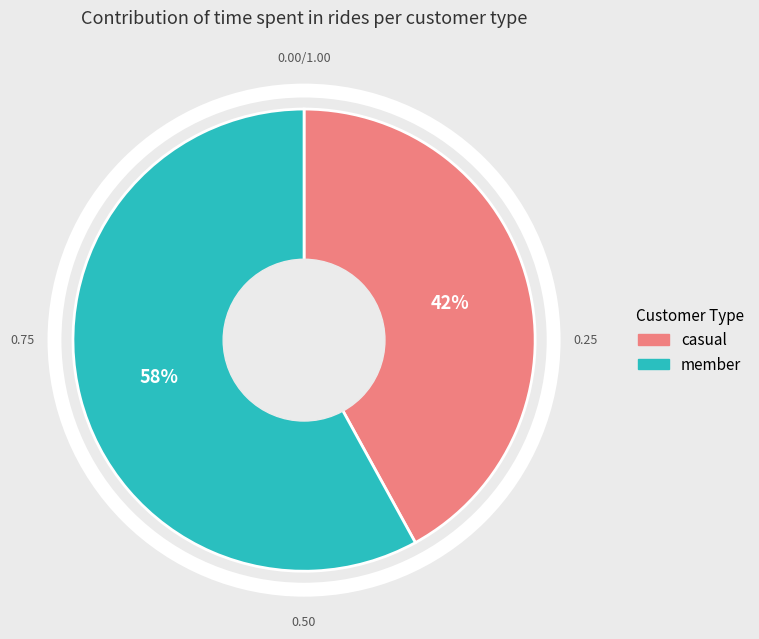

Is there any slice that represents more than half of the pie?

Yes